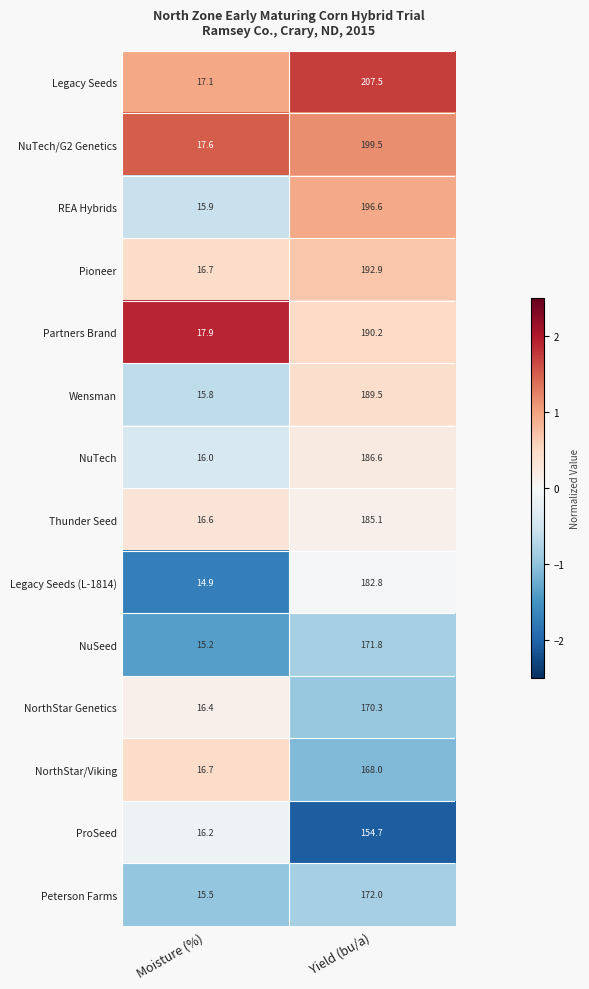

Reading left to right, what are all the values shown in this chart?

Legacy Seeds: 17.1	207.5
NuTech/G2 Genetics: 17.6	199.5
REA Hybrids: 15.9	196.6
Pioneer: 16.7	192.9
Partners Brand: 17.9	190.2
Wensman: 15.8	189.5
NuTech: 16.0	186.6
Thunder Seed: 16.6	185.1
Legacy Seeds (L-1814): 14.9	182.8
NuSeed: 15.2	171.8
NorthStar Genetics: 16.4	170.3
NorthStar/Viking: 16.7	168.0
ProSeed: 16.2	154.7
Peterson Farms: 15.5	172.0